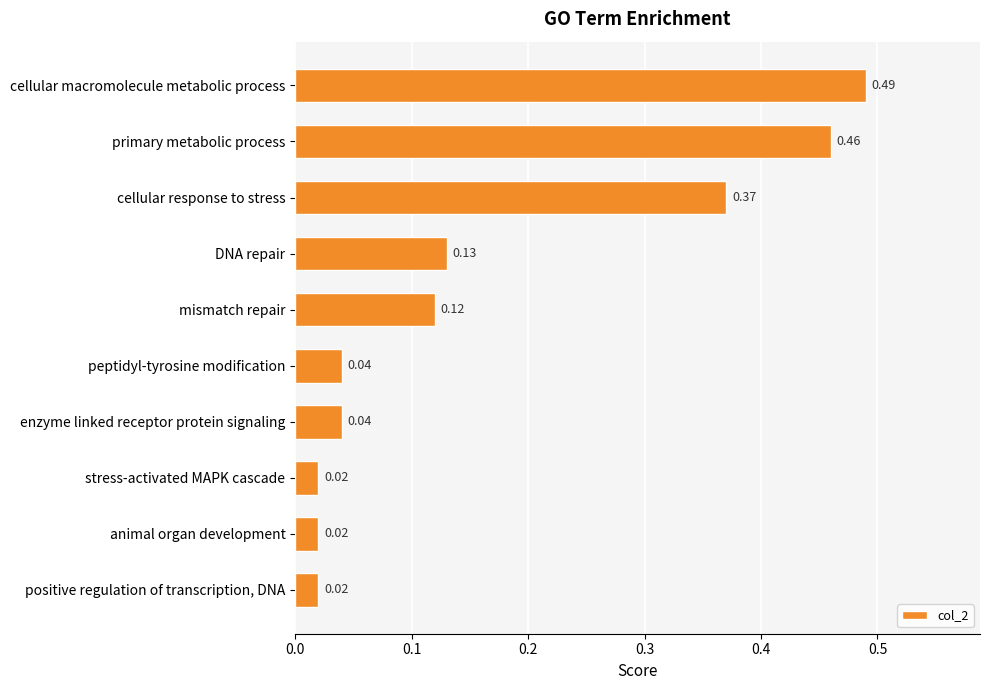

What is the label of the 3rd bar from the top?

cellular response to stress